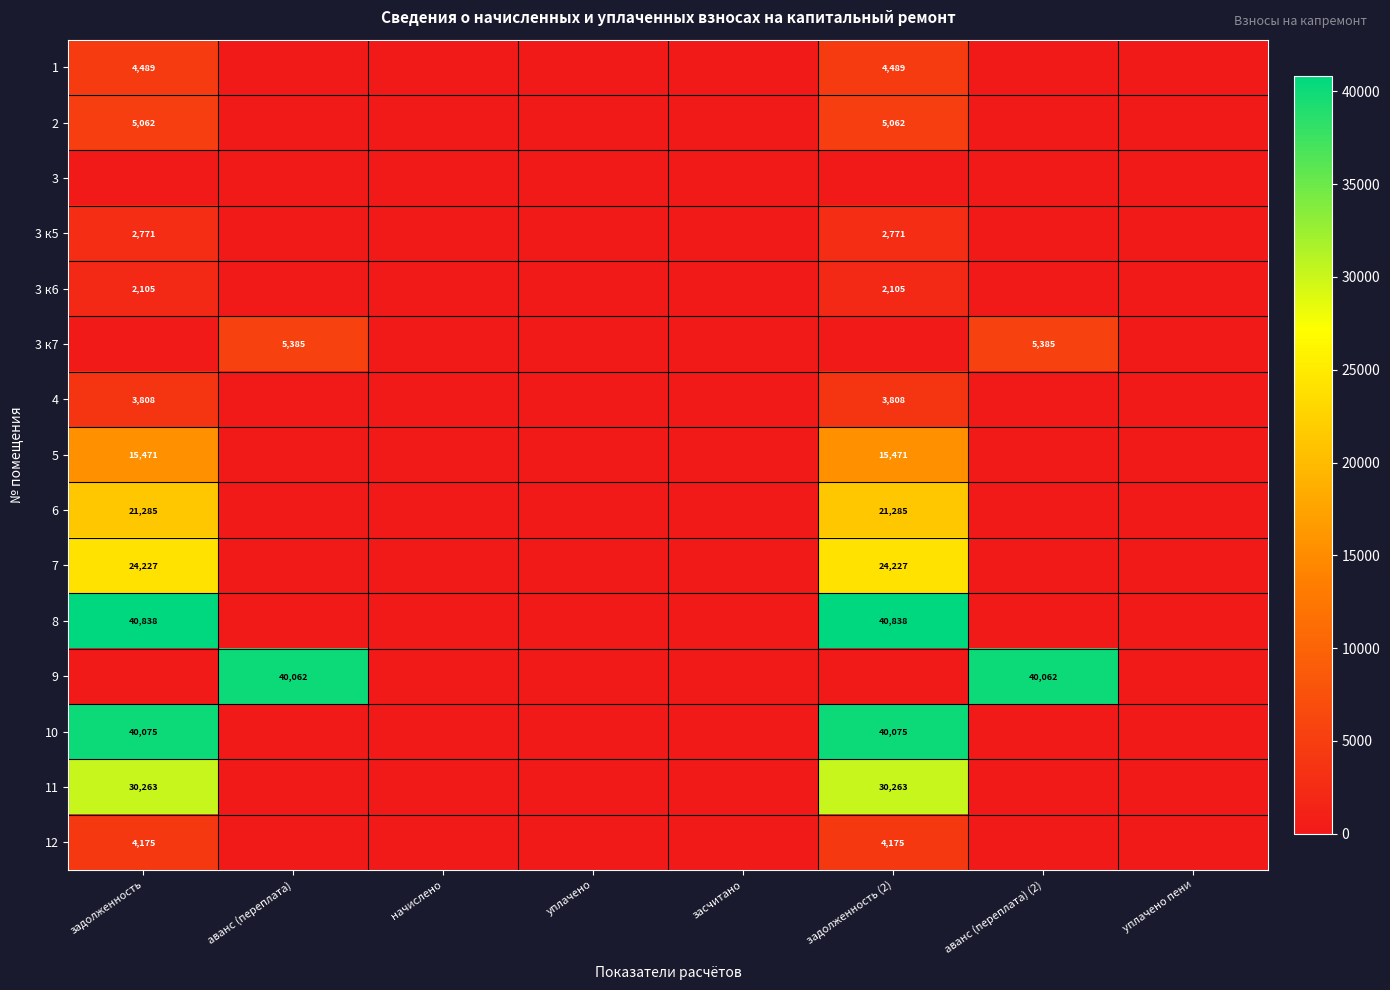

Is the value of 4 at задолженность greater than the value of 5 at задолженность?

No